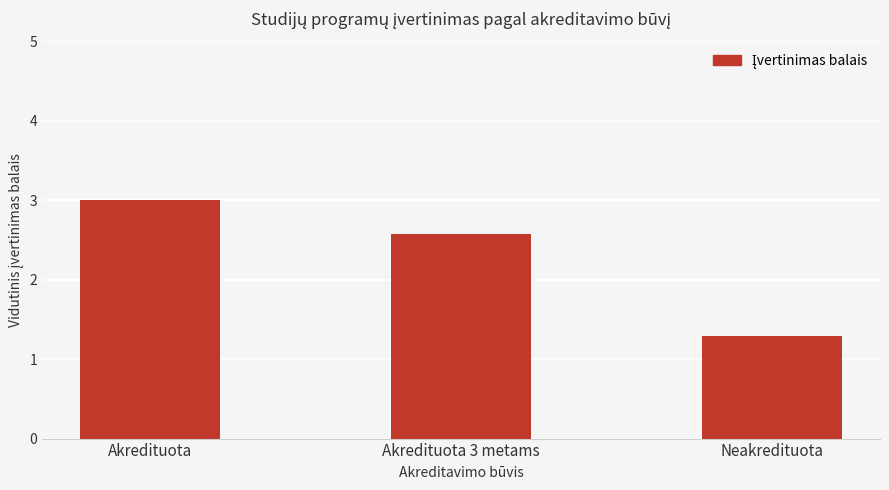

How many data points are above 2?

2